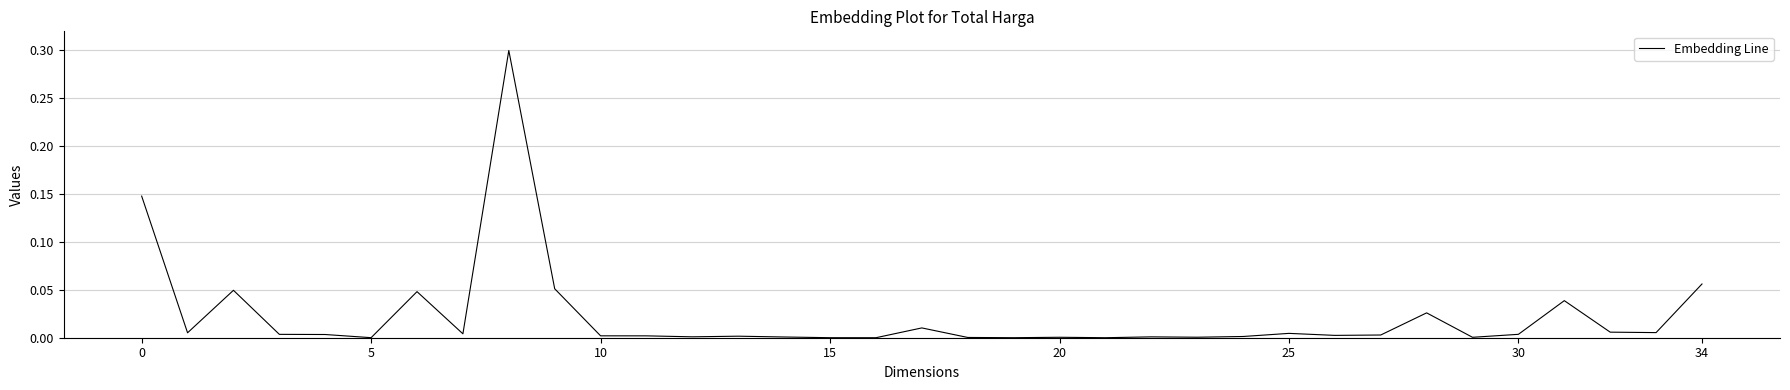

What is the difference between the maximum and minimum values?

0.3